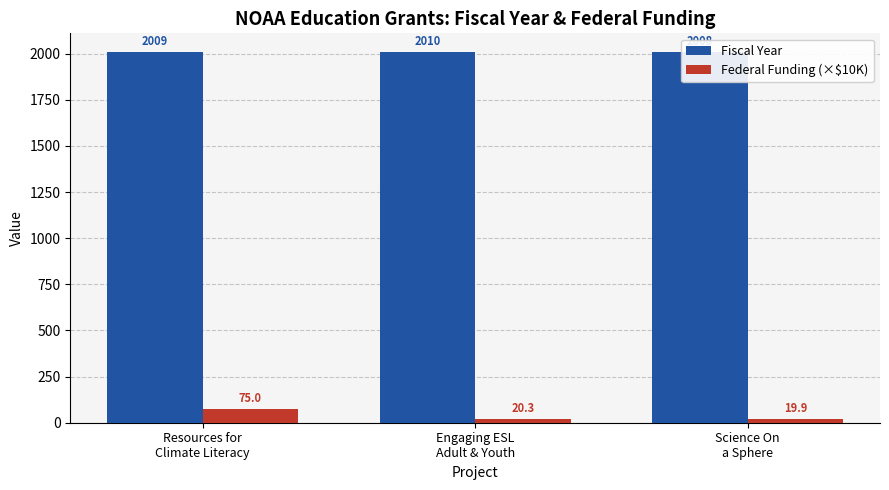

What is the greatest value displayed?

2010.0